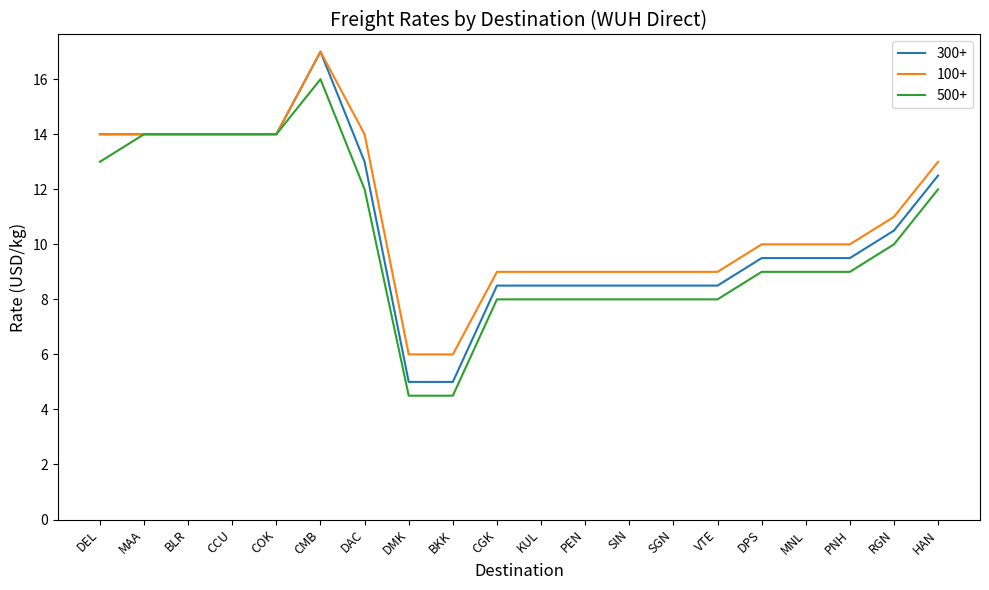

What is the difference between the maximum and minimum values in the 100+ series?

11.0